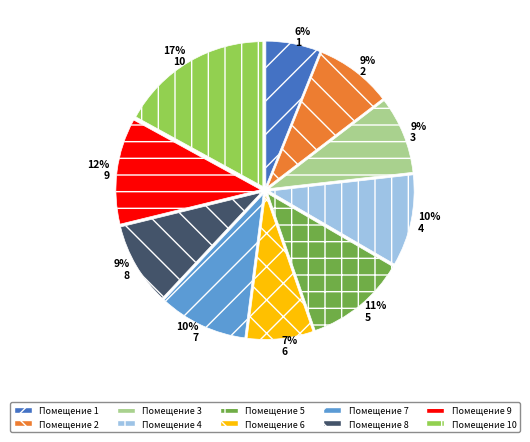

The 9 slice represents 12% of the pie. True or false?

True